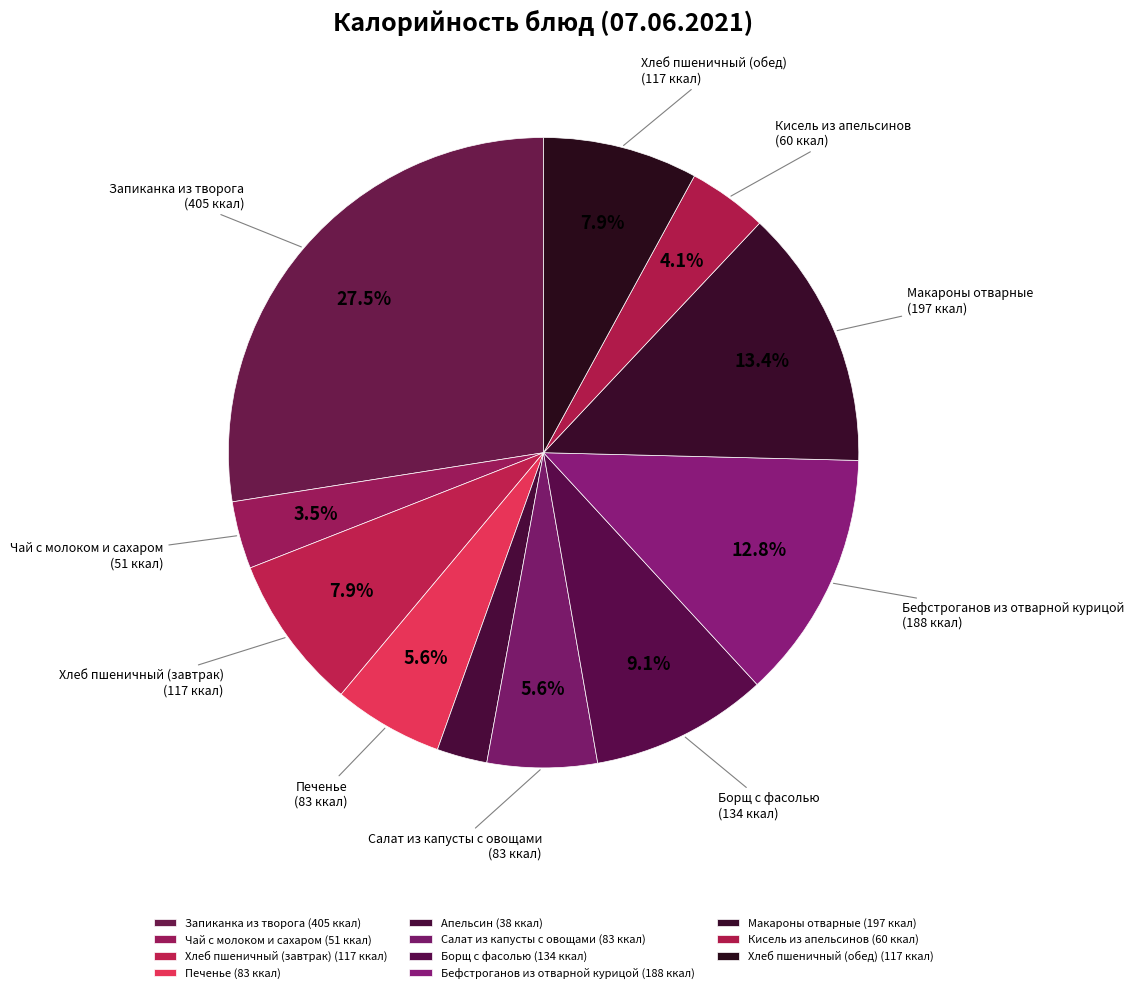

What percentage is the Бефстроганов из отварной курицой slice, to the nearest percent?

13%